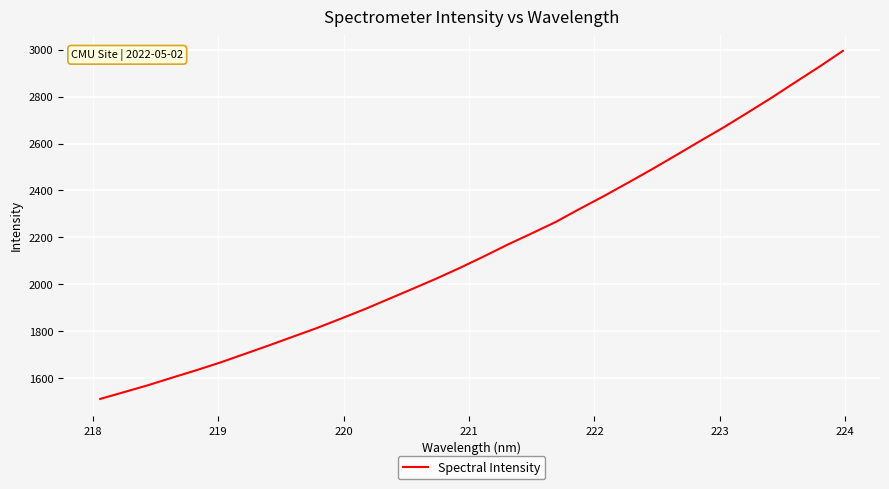

What is the minimum value shown in the chart?

1511.4